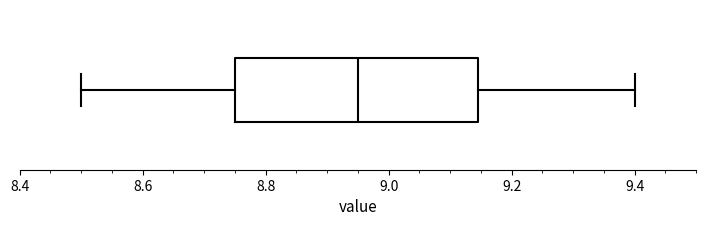

Read this box plot against the x-axis: the position of the median line, the range covered by the box, and the ends of both whiskers. The values are not printed on the chart, so give them approximately, as read against the axis.

median 8.96, box 8.76 to 9.14, whiskers 8.50 to 9.40